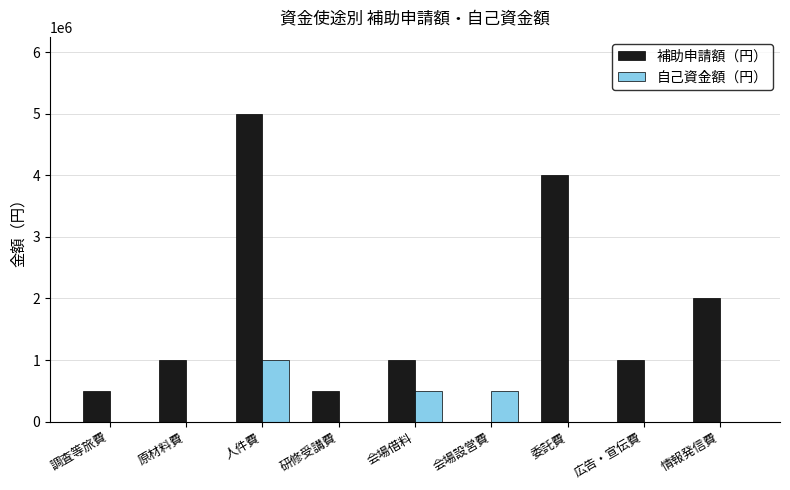

How many data points in 自己資金額（円） are above 0?

3